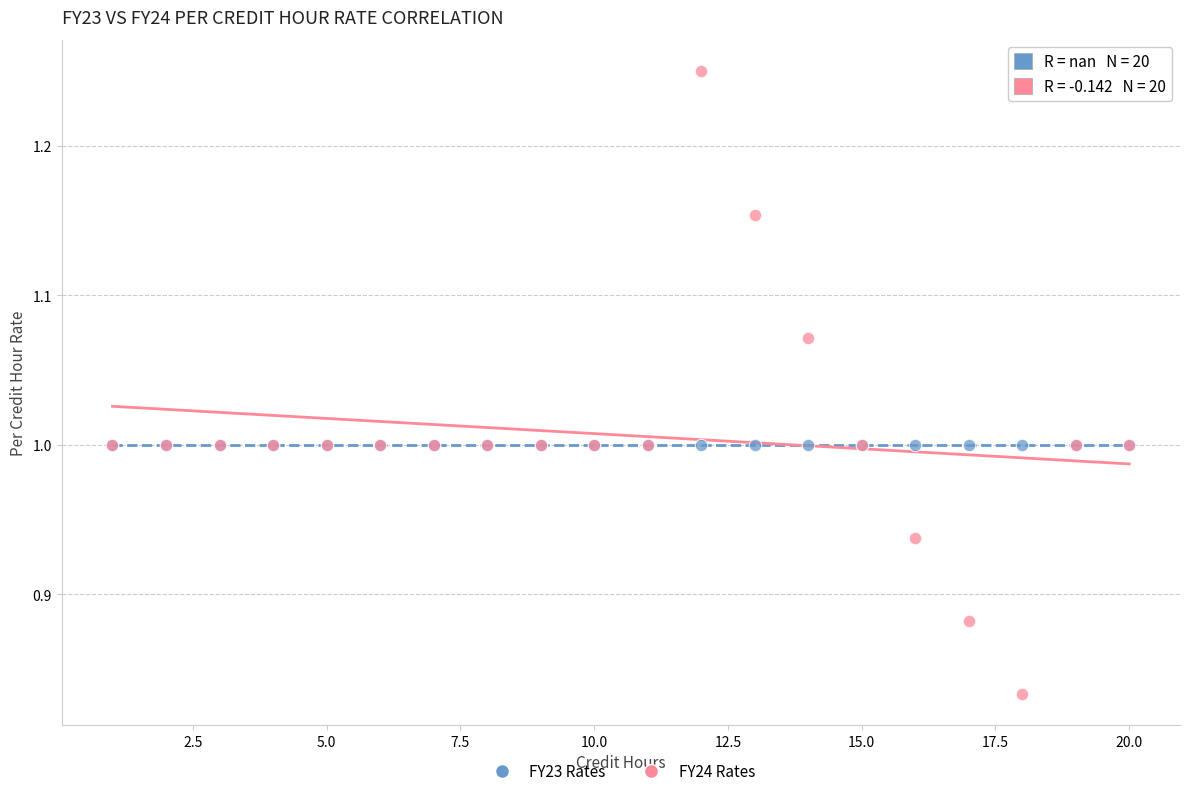

What are all the series names shown in the legend?

FY23 Rates, FY24 Rates